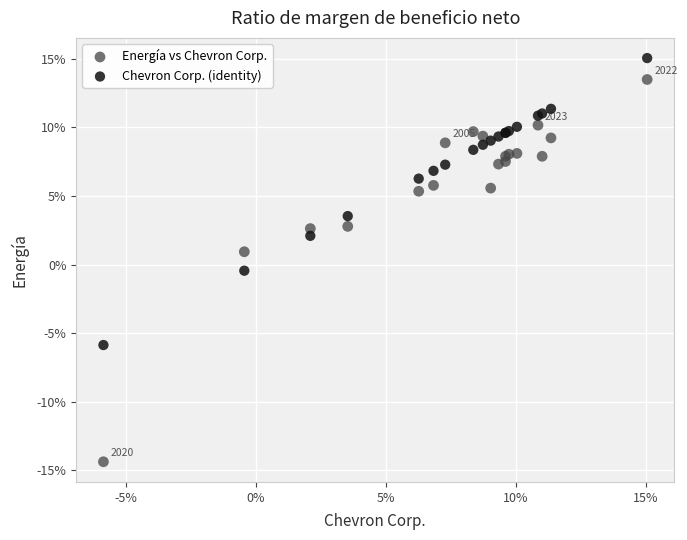

Which series has the widest spread of Y values?

Energía vs Chevron Corp.